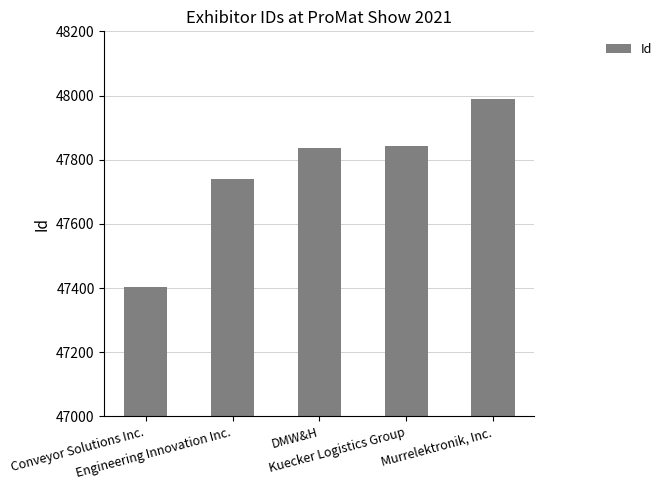

Is it true that the value at Engineering Innovation Inc. is 47741?

True